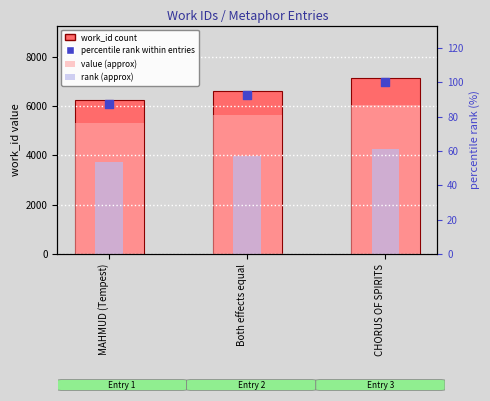

Which series has the widest spread of Y values?

work_id